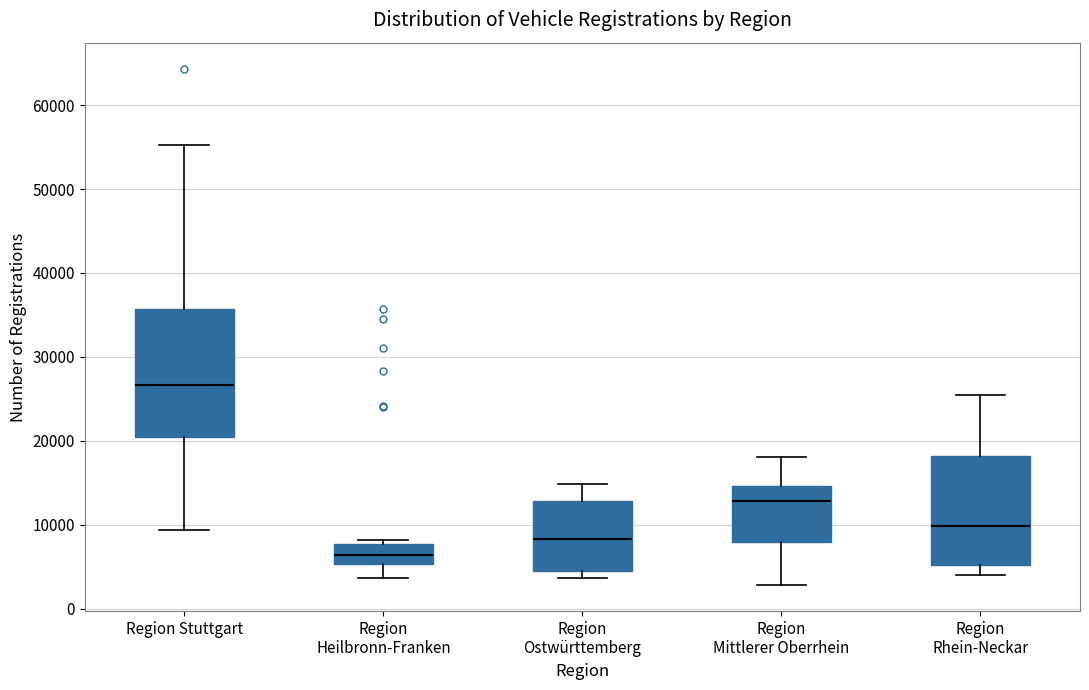

Which box's median line is the highest?

Region Stuttgart